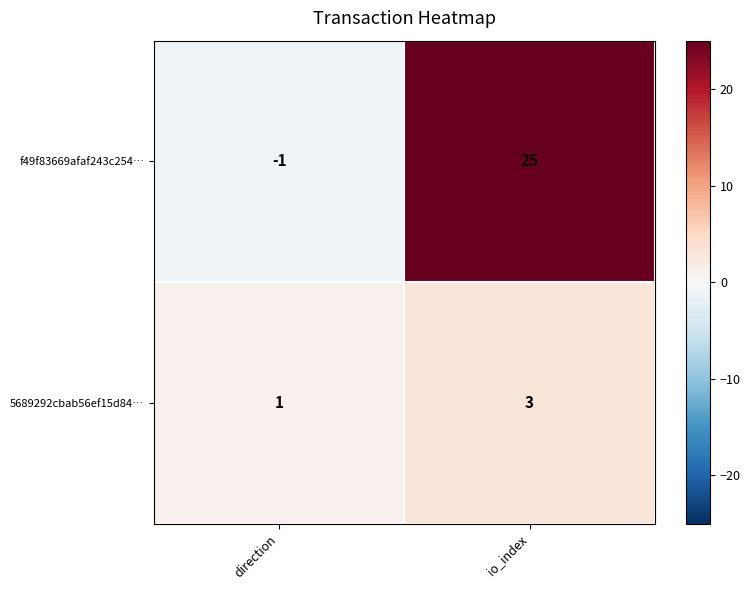

The value of f49f83669afaf243c254… at direction is -1. True or false?

True